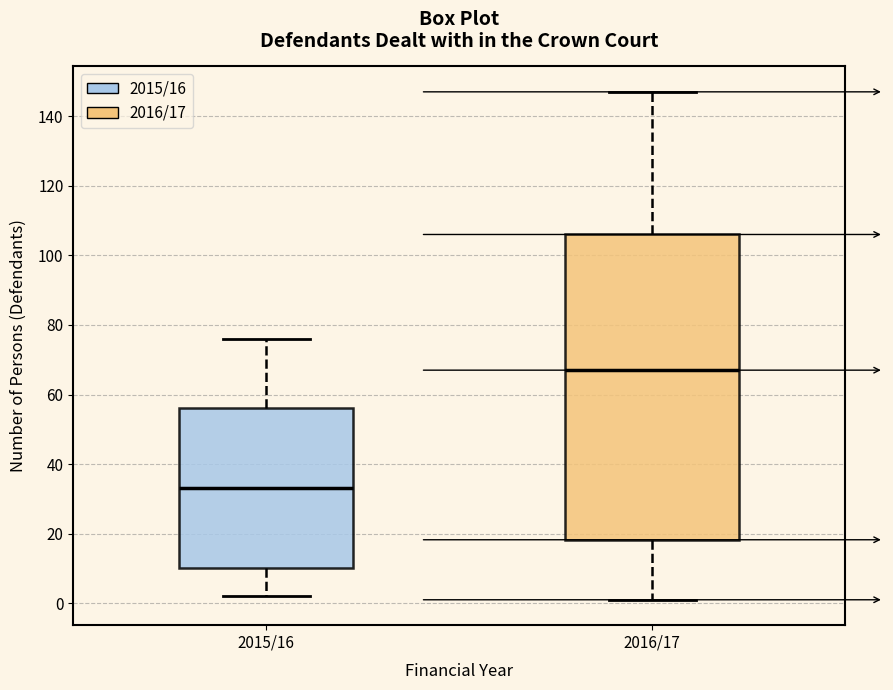

Comparing the boxes themselves (not the whiskers), which one is the tallest?

2016/17